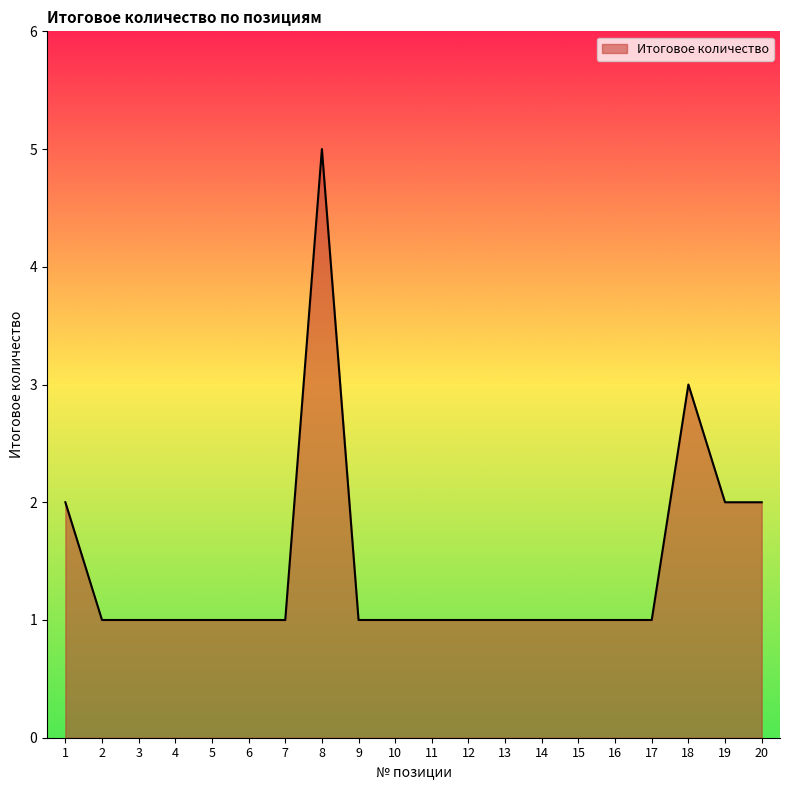

Reading left to right, extract all data points from this chart.

2	1	1	1	1	1	1	5	1	1	1	1	1	1	1	1	1	3	2	2